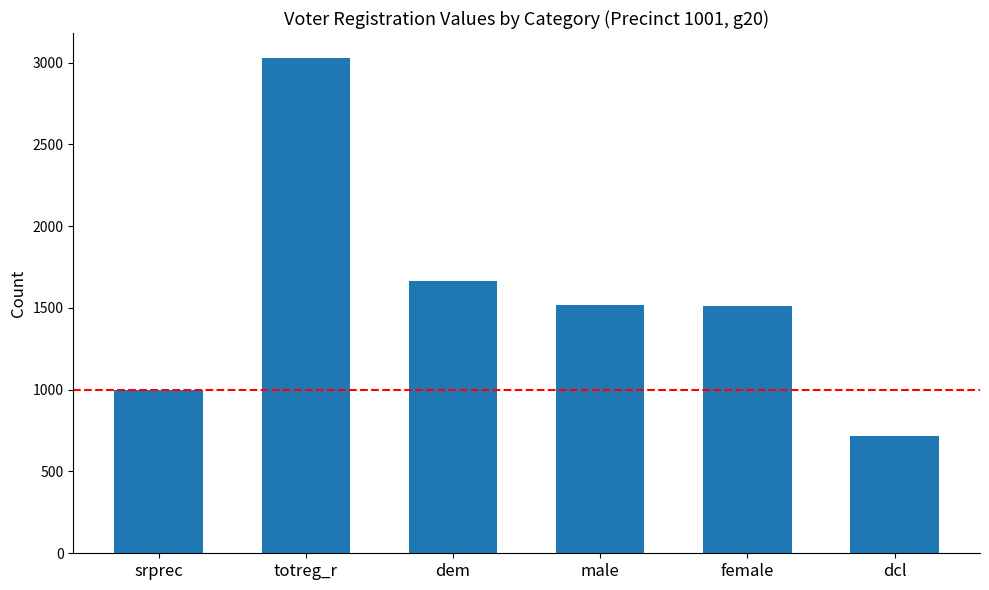

What is the minimum value shown in the chart?

720